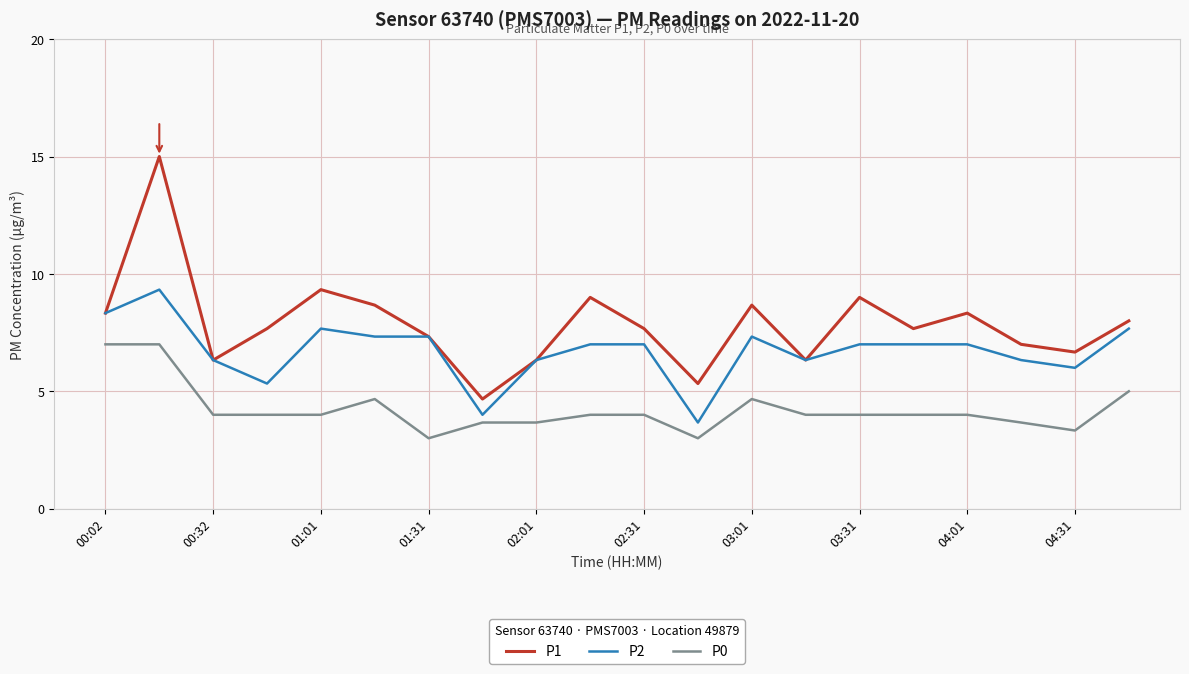

Which series has the largest total across all categories?

P1